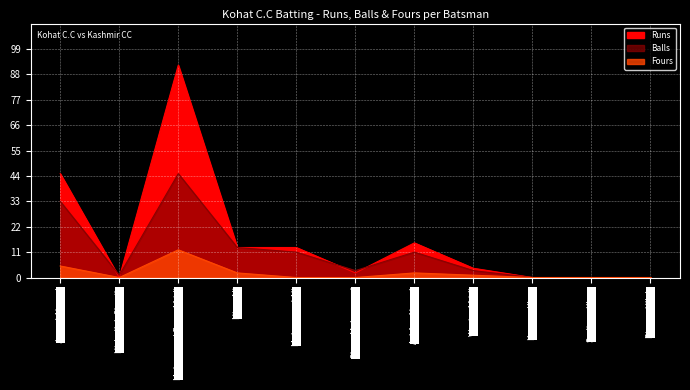

What is the label of the 3rd point from the right?

Kareem Khan